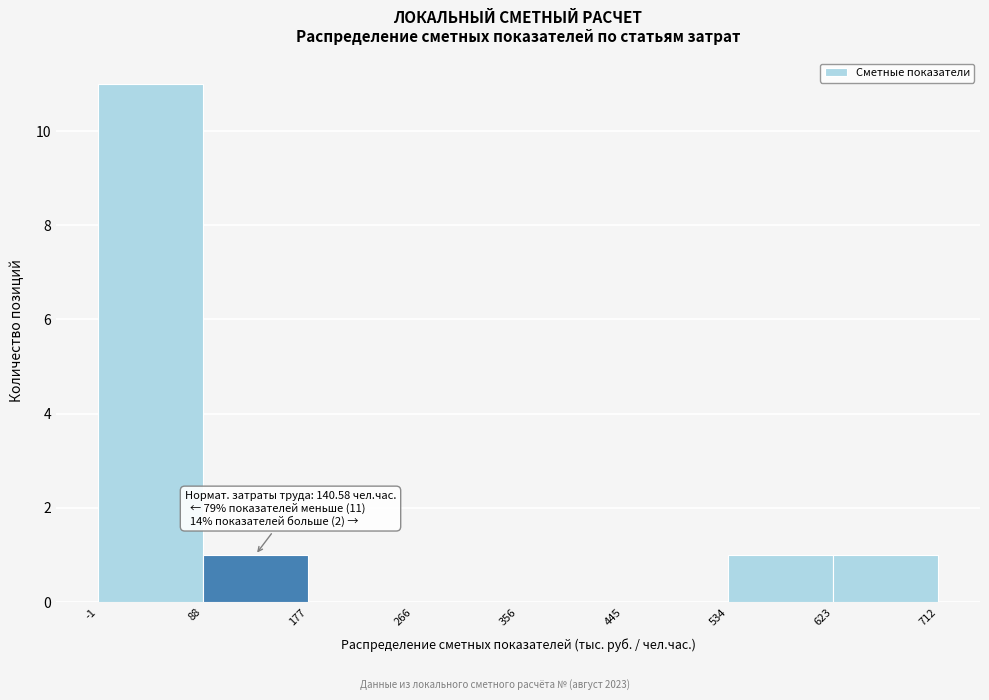

Which range on the x-axis has the tallest bar?

-1 to 88